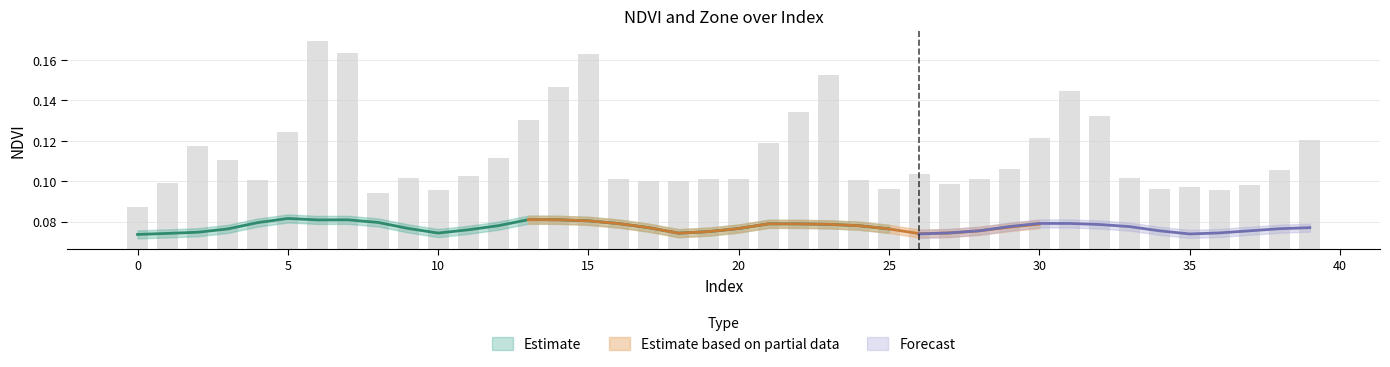

Reading left to right, extract all data points from this chart.

0.0	0.0	0.1	0.0	0.0	0.1	0.1	0.1	0.0	0.0	0.0	0.0	0.0	0.1	0.1	0.1	0.0	0.0	0.0	0.0	0.0	0.1	0.1	0.1	0.0	0.0	0.0	0.0	0.0	0.0	0.1	0.1	0.1	0.0	0.0	0.0	0.0	0.0	0.0	0.1